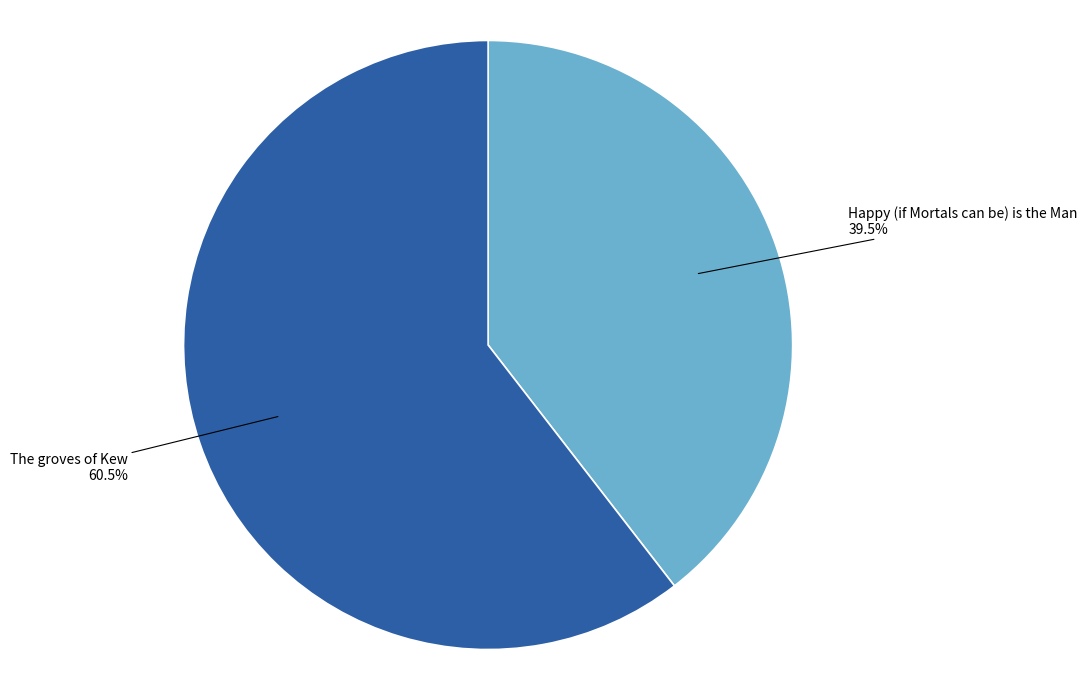

Is there a majority slice in this chart?

Yes